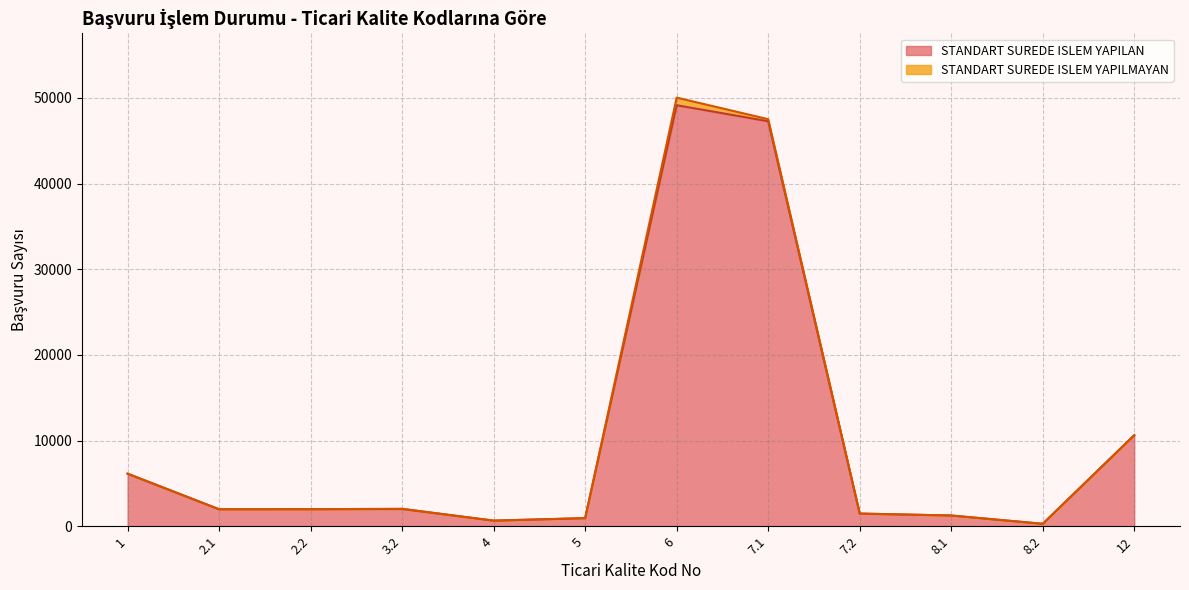

Which has a higher value, 7.1 or 12?

7.1